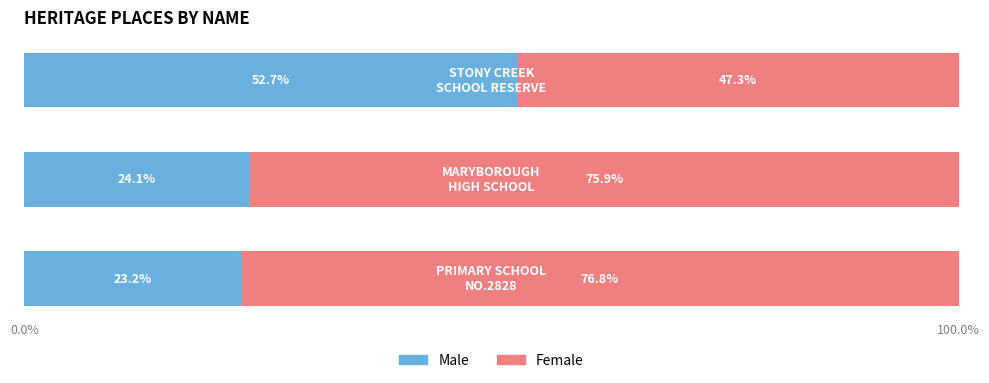

What is the difference between the second highest and minimum values in the Male series?

0.9